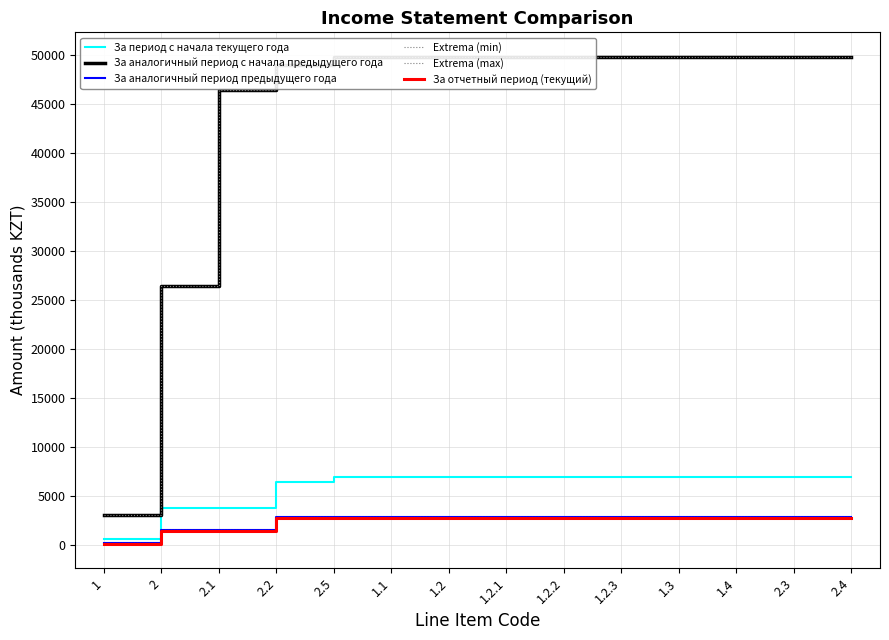

Which category has the highest value in the Extrema (min) series?

2.2